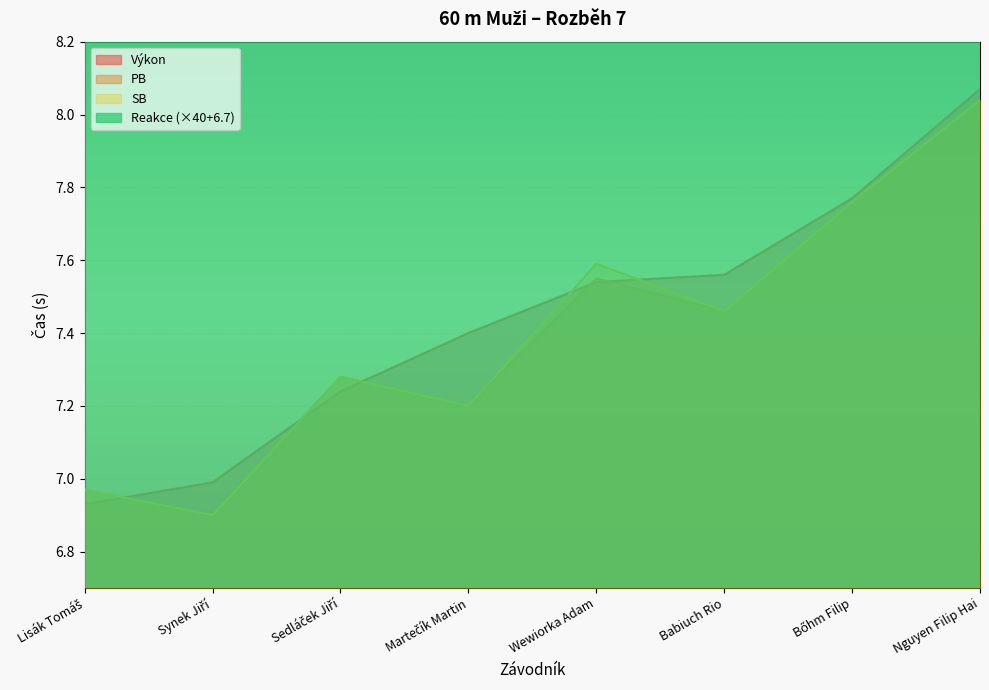

True or false: PB has more than 2 interior local peaks.

False